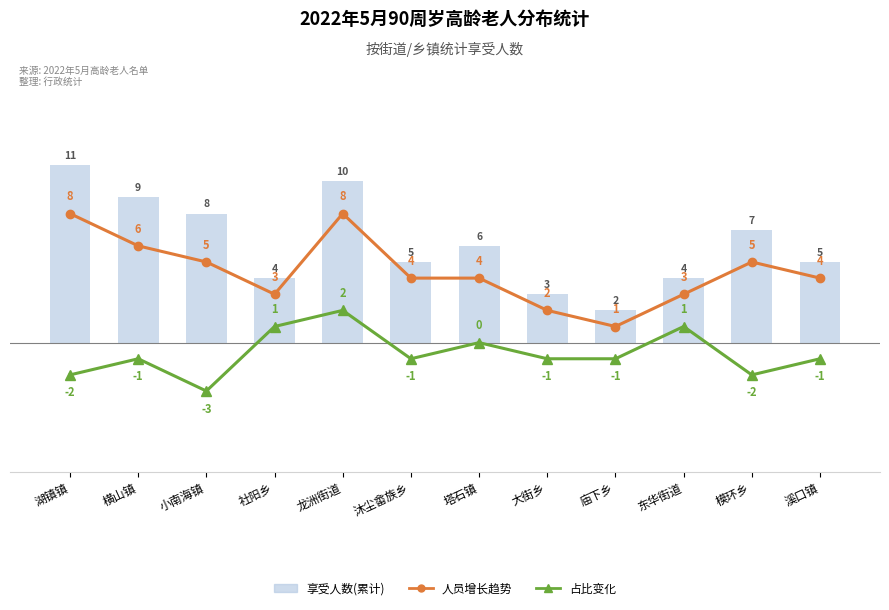

At how many categories does at least one series exceed 6?

5